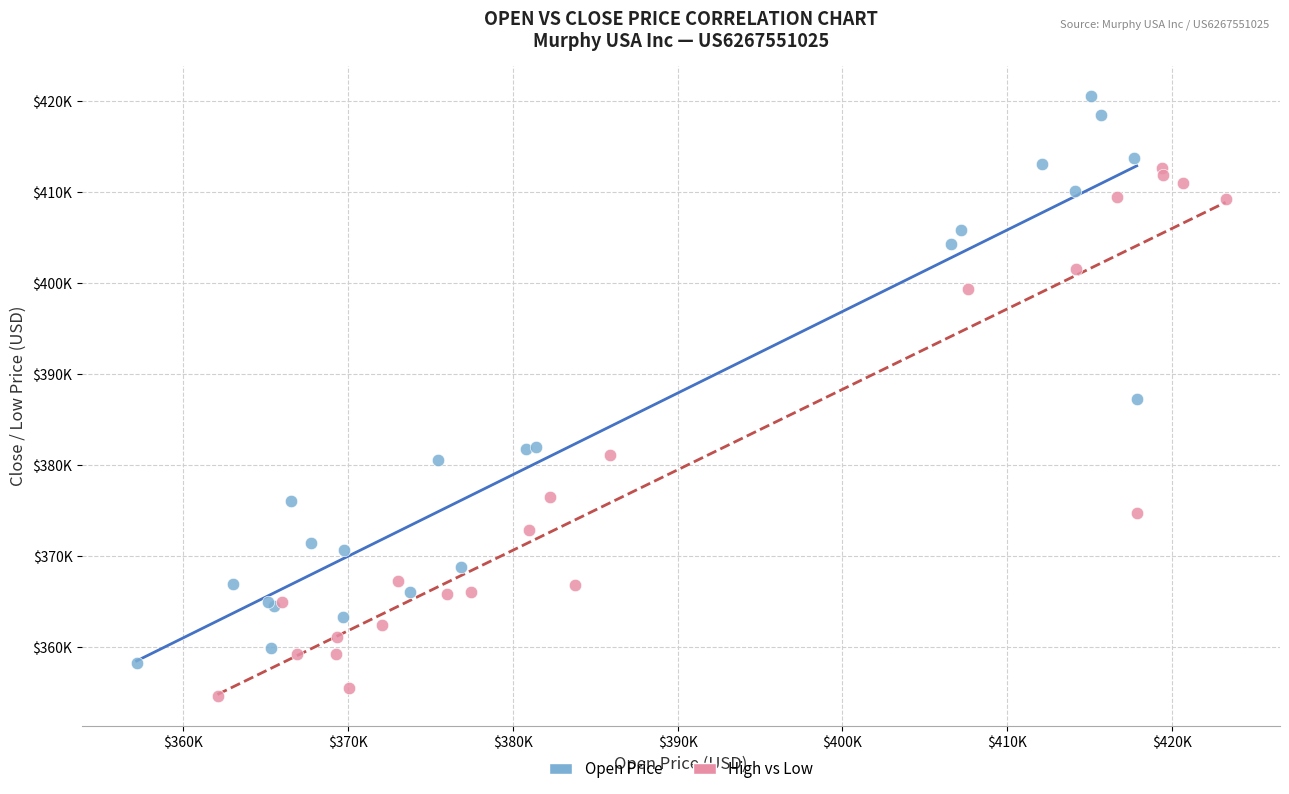

Which series contains the highest Y value?

Open Price